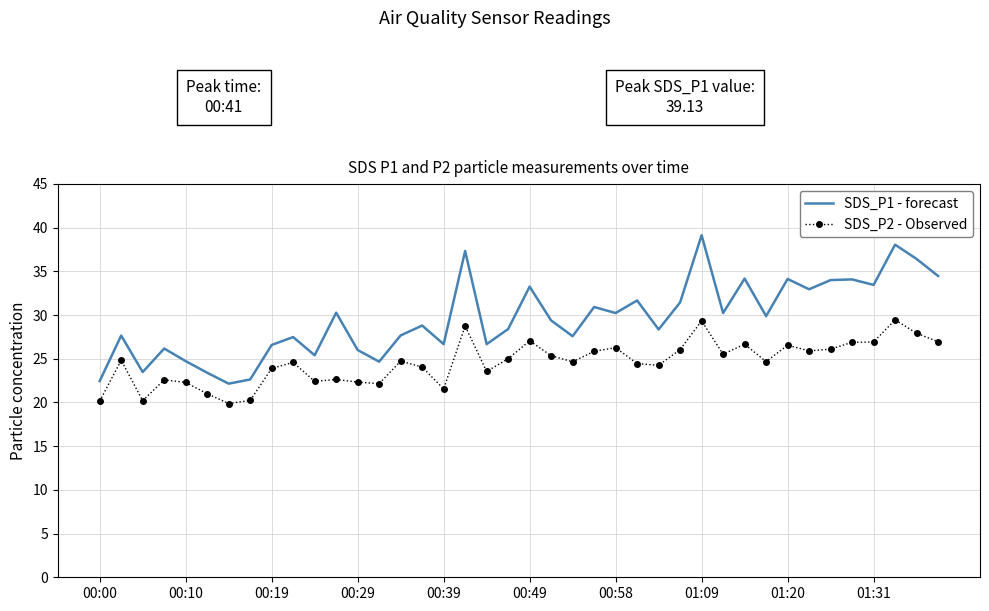

What is the difference between the maximum and minimum values in the SDS_P1 - forecast series?

17.0